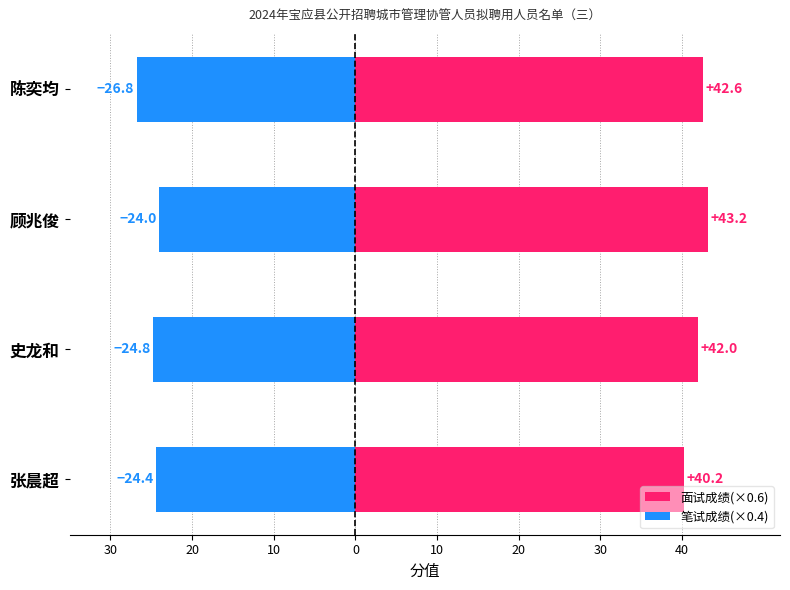

What is the difference between the highest and lowest values at 张晨超?

64.6